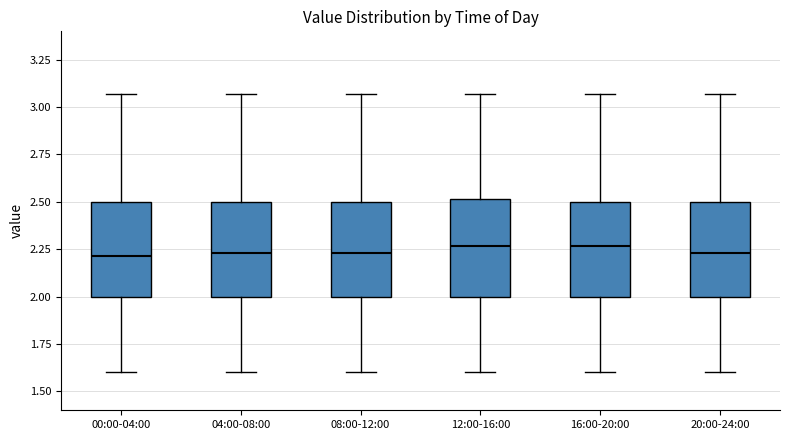

Where is the lower edge of the box for 08:00-12:00 on the y-axis? The values are not printed on the chart, so give them approximately, as read against the axis.

2.00